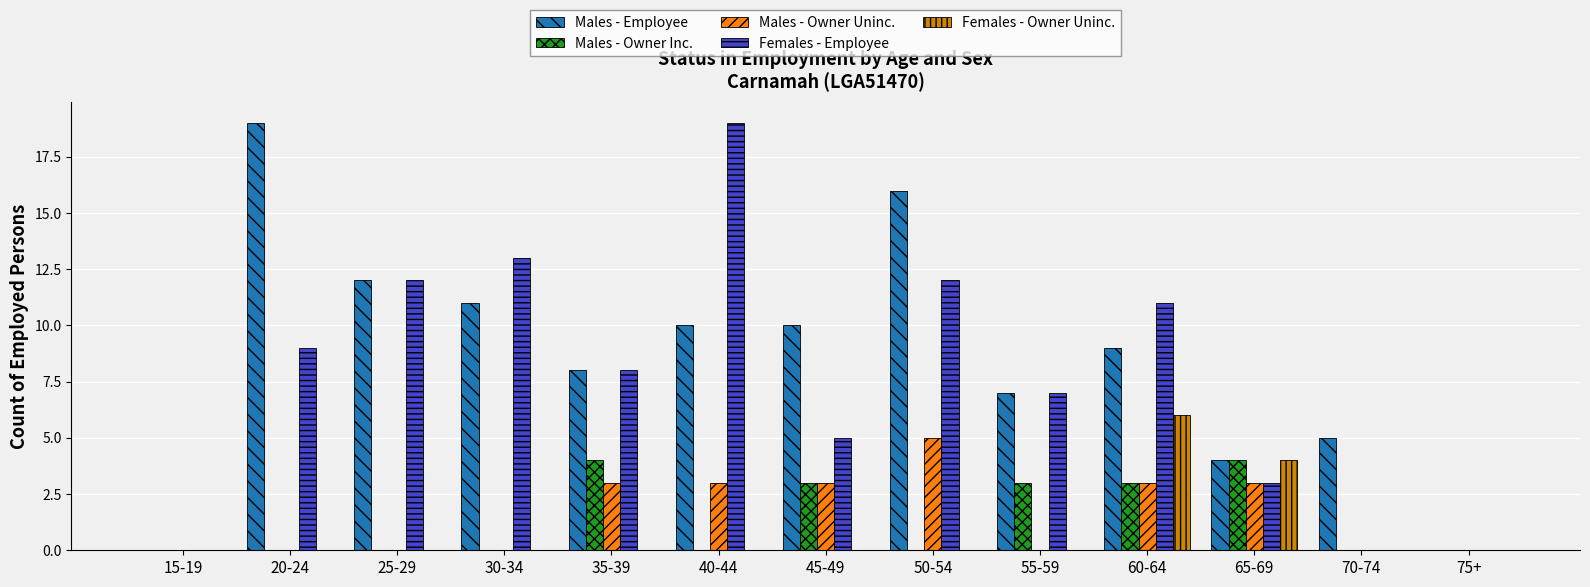

Is it true that Males - Owner Inc. equals 0 at 30-34?

True